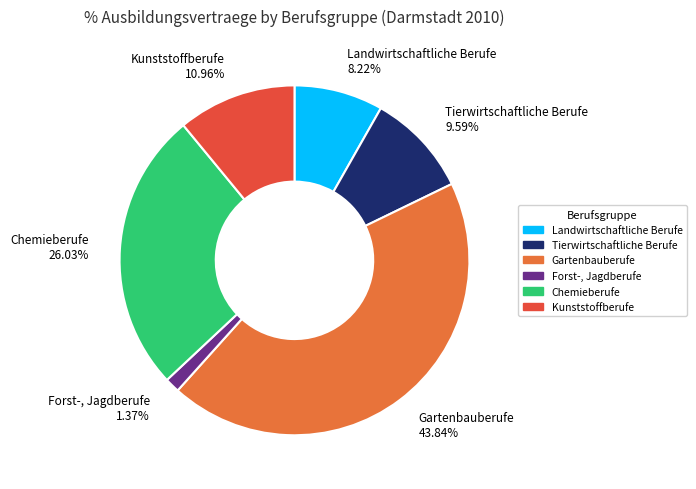

What portion of the pie excludes Forst-, Jagdberufe?

98.6%